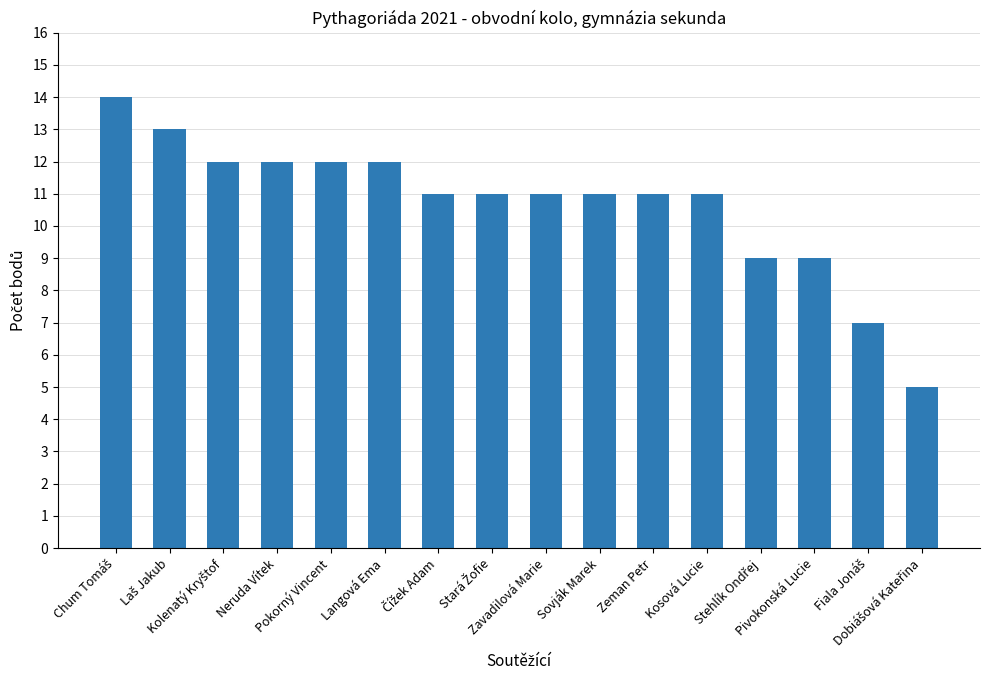

What is the average value?

11